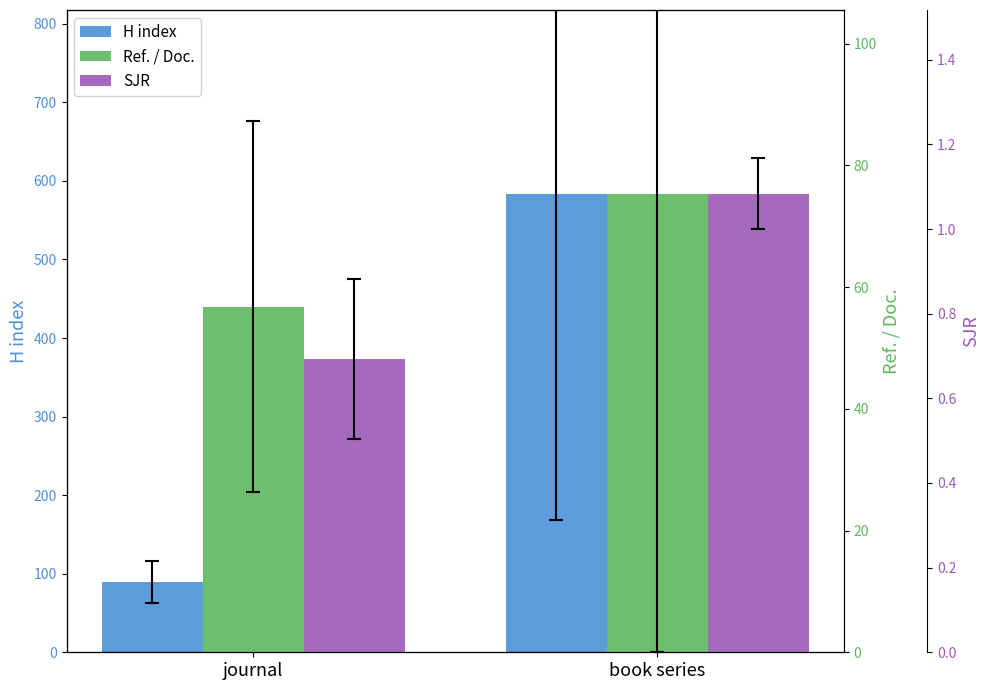

What is the smallest value displayed?

0.7